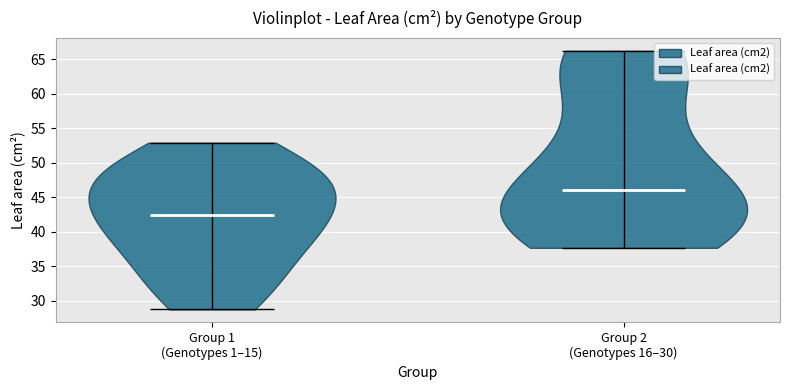

Where does the median line of the violin for Group 2 (Genotypes 16–30) sit on the y-axis? The values are not printed on the chart, so give them approximately, as read against the axis.

46.0